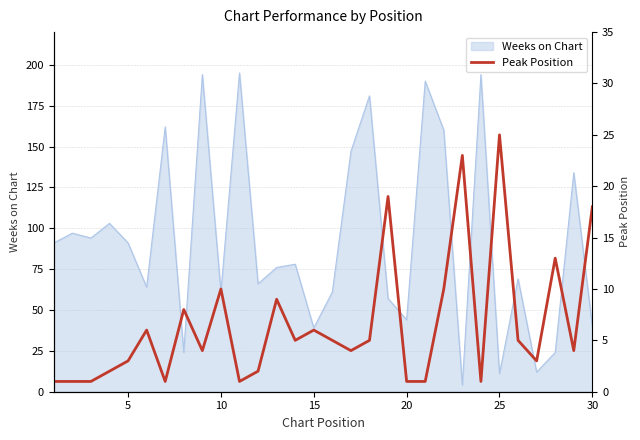

True or false: there are more than 0 points higher than both neighbors.

True